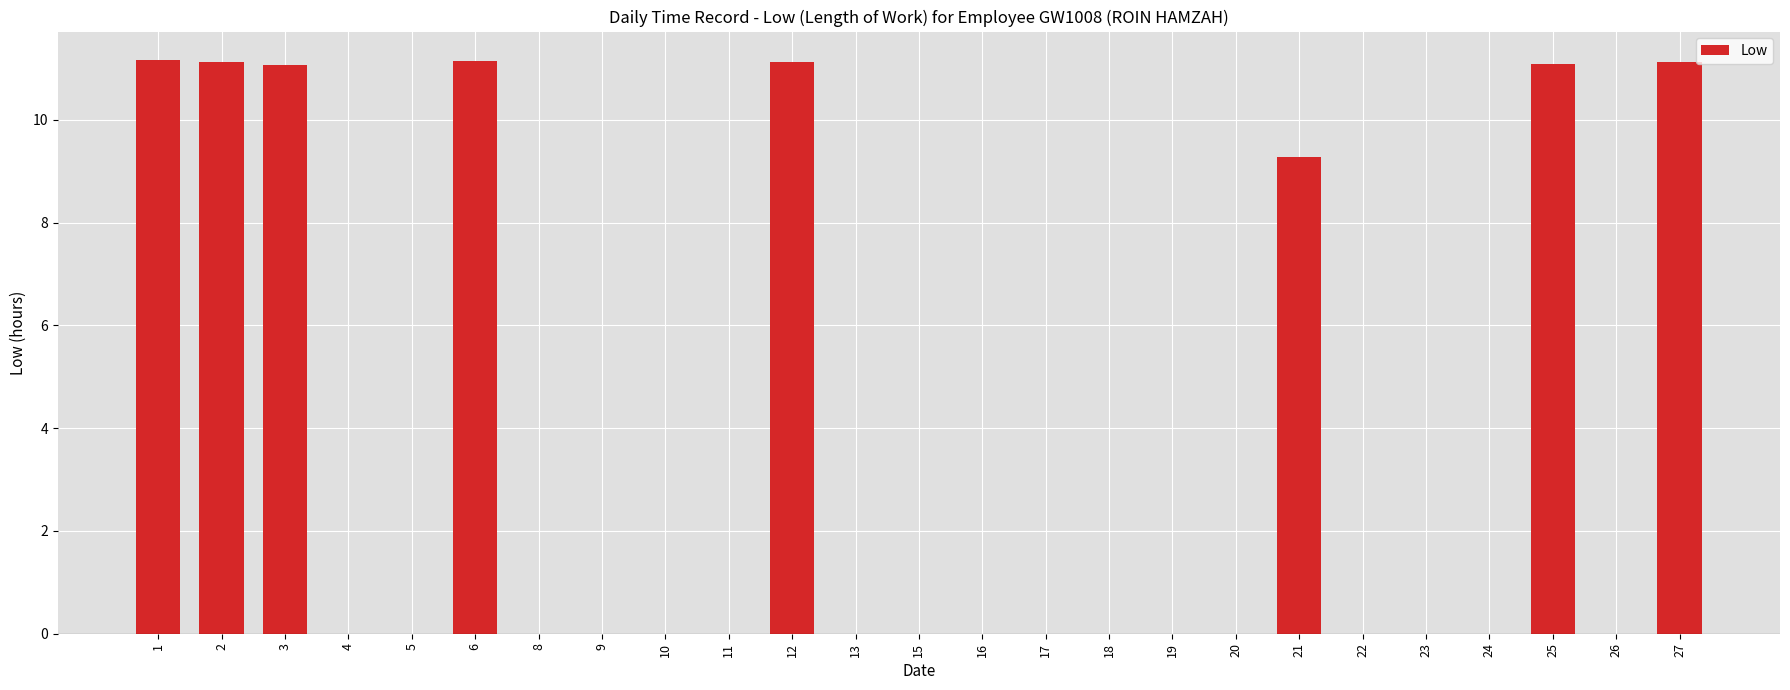

True or false: the data shows 9.3 at 21.

True